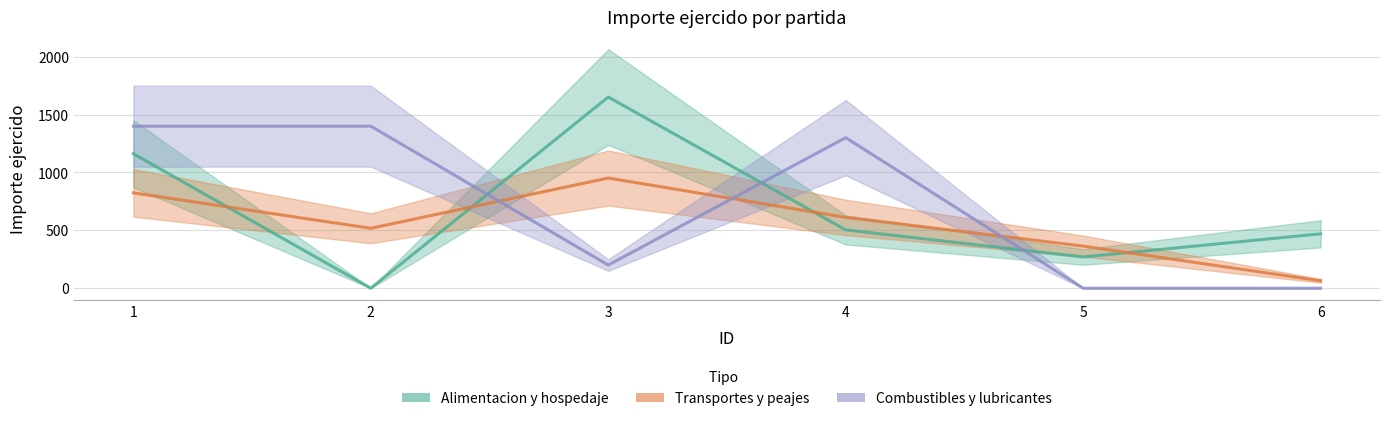

Read the Transportes y peajes value at 1.

824.0